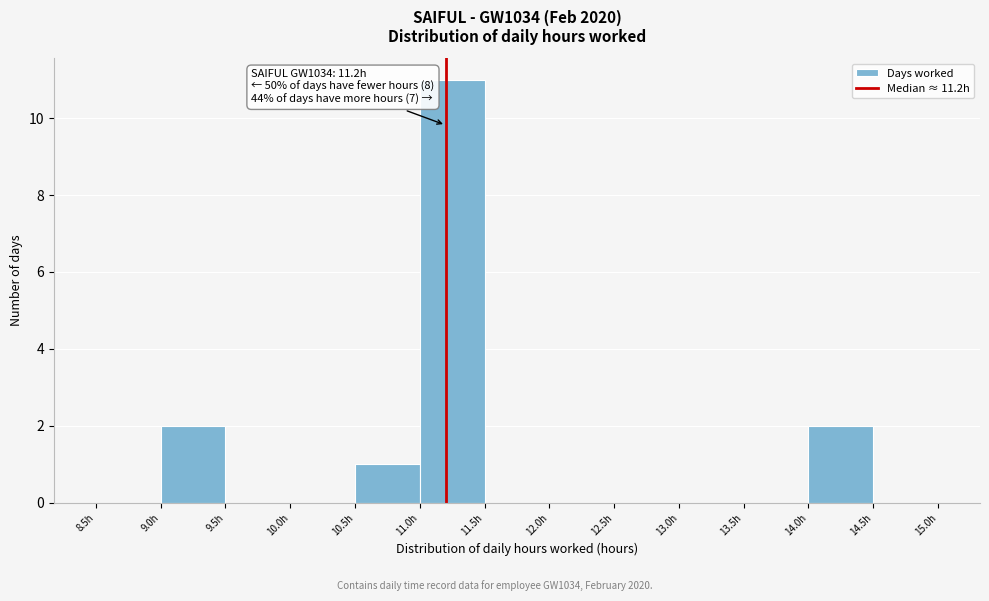

Over which range of the x-axis is the bar tallest?

11.0 to 11.5